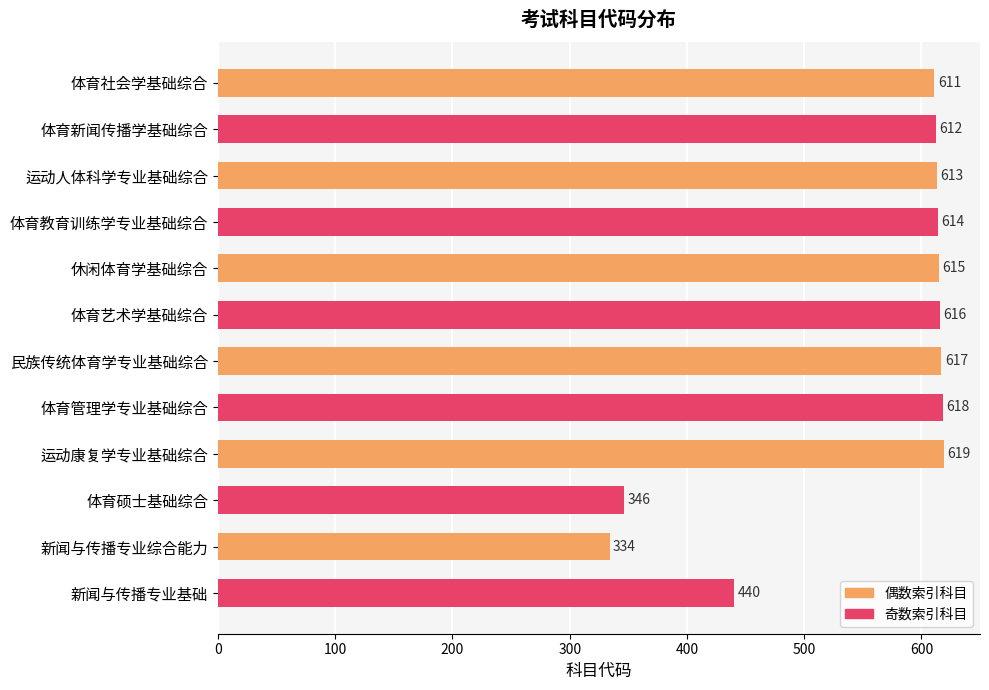

How many bars are there in total?

12